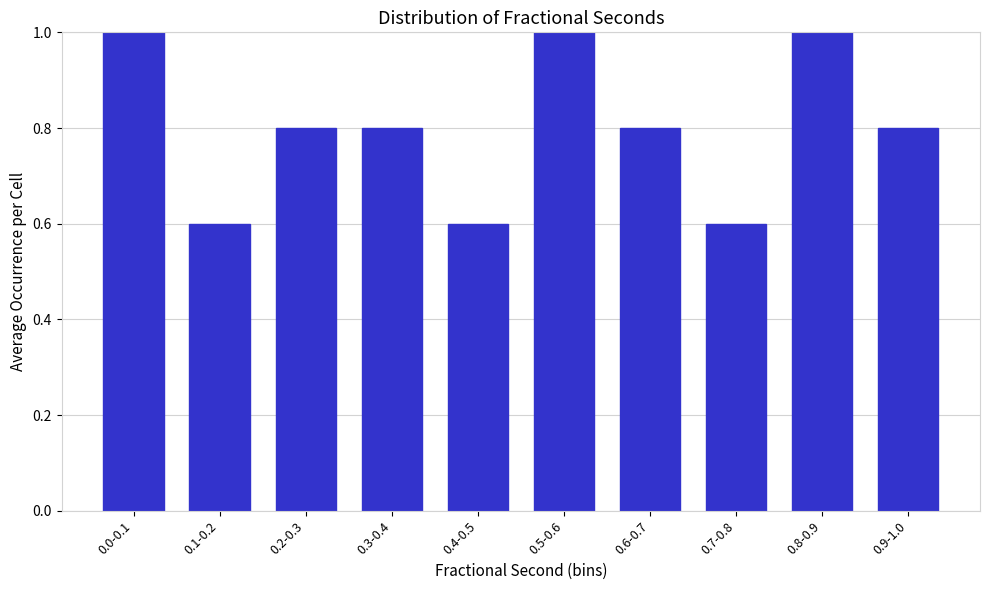

Reading left to right, extract all data points from this chart.

1.0	0.6	0.8	0.8	0.6	1.0	0.8	0.6	1.0	0.8